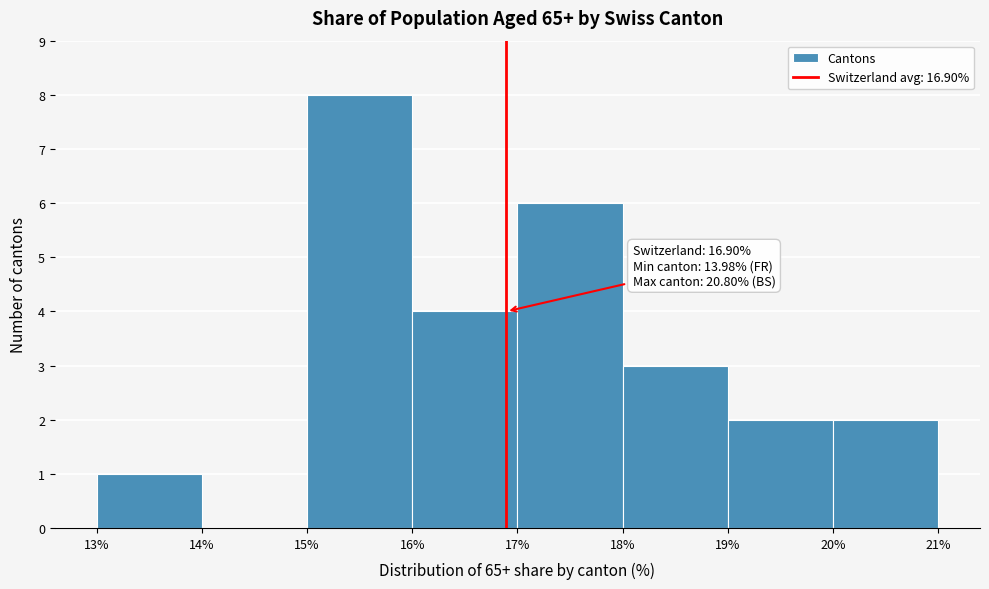

Which range on the x-axis has the tallest bar?

15% to 16%